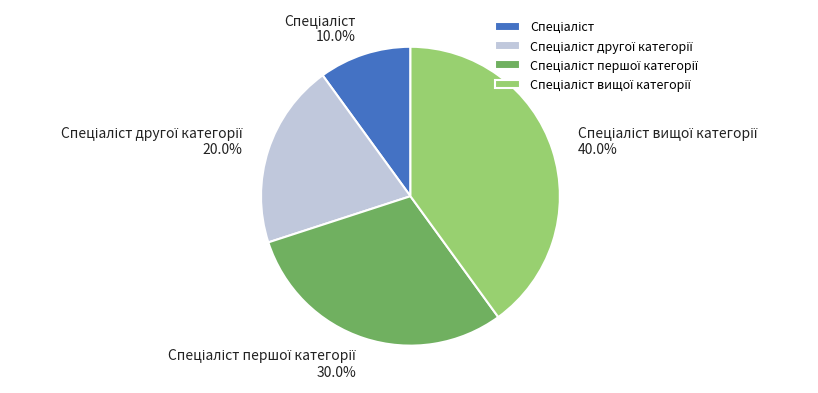

Is there a majority slice in this chart?

No